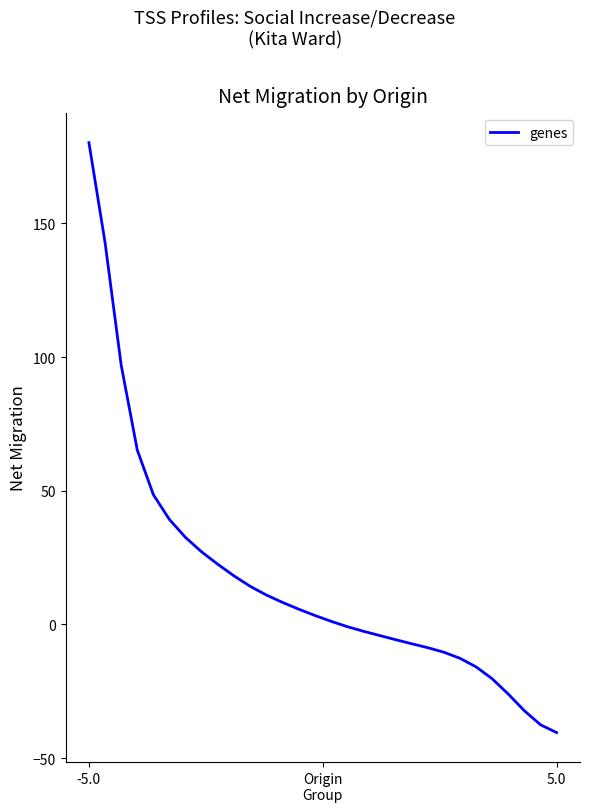

What is the difference between the maximum and minimum values?

220.6